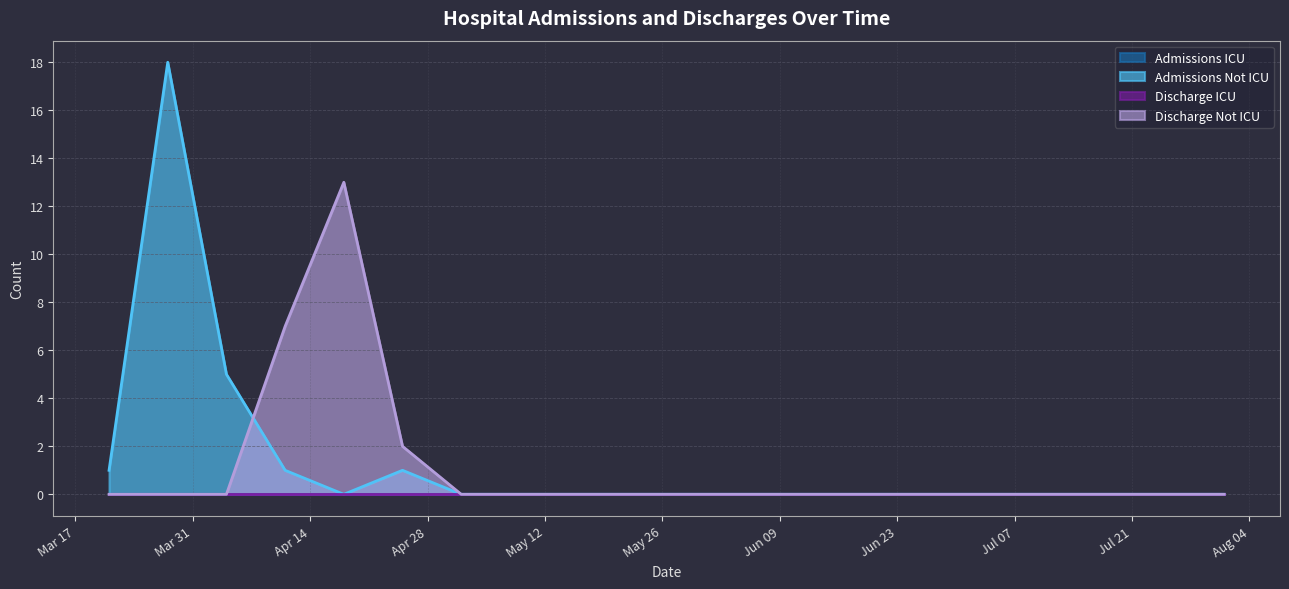

Reading left to right, transcribe all the data shown in this chart.

Admissions Not ICU: 1	18	5	1	0	1	0	0	0	0	0	0	0	0	0	0	0	0	0	0
Discharge Not ICU: 0	0	0	7	13	2	0	0	0	0	0	0	0	0	0	0	0	0	0	0